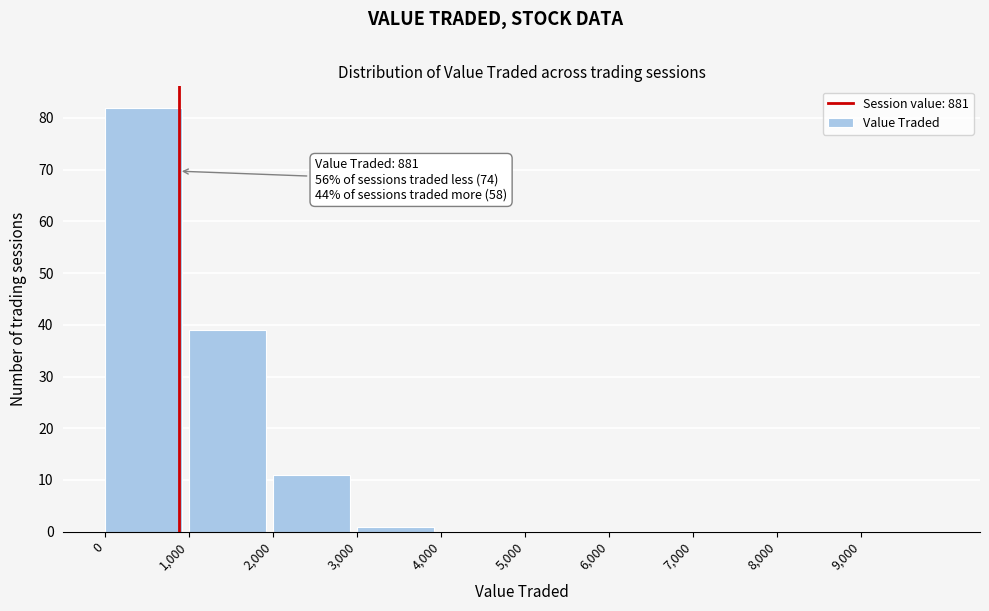

Which range on the x-axis has the tallest bar?

0 to 1000